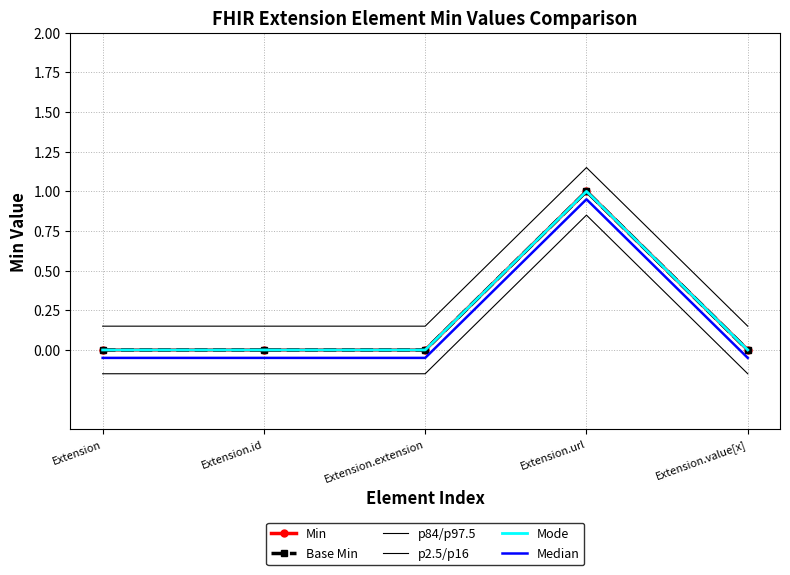

What is the highest value of the Mode series?

1.0